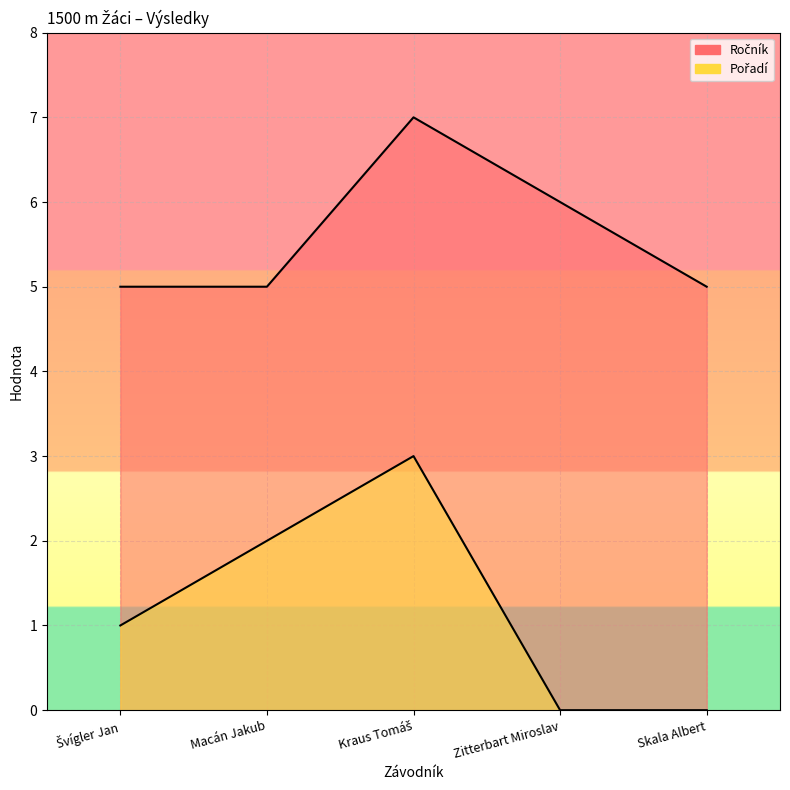

What is the spread (max minus min) of values at Macán Jakub?

3